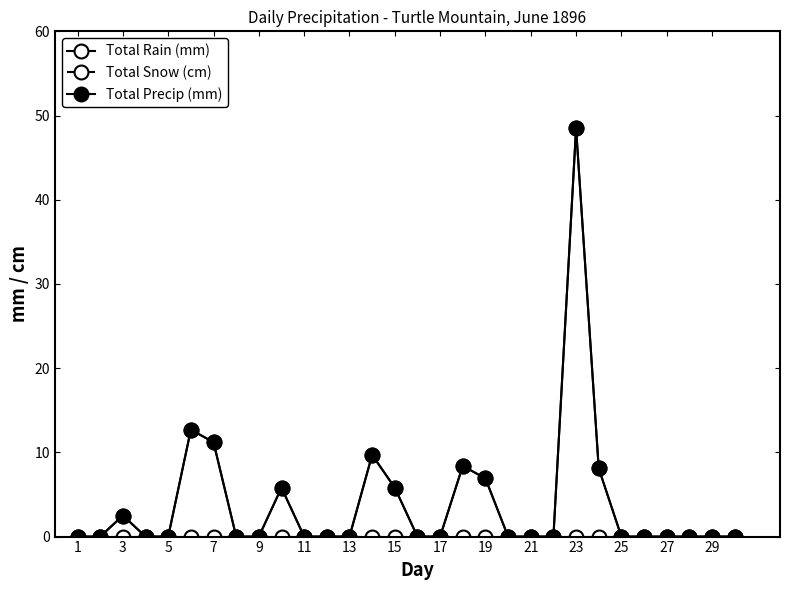

What is the average value of the Total Precip (mm) series?

4.0